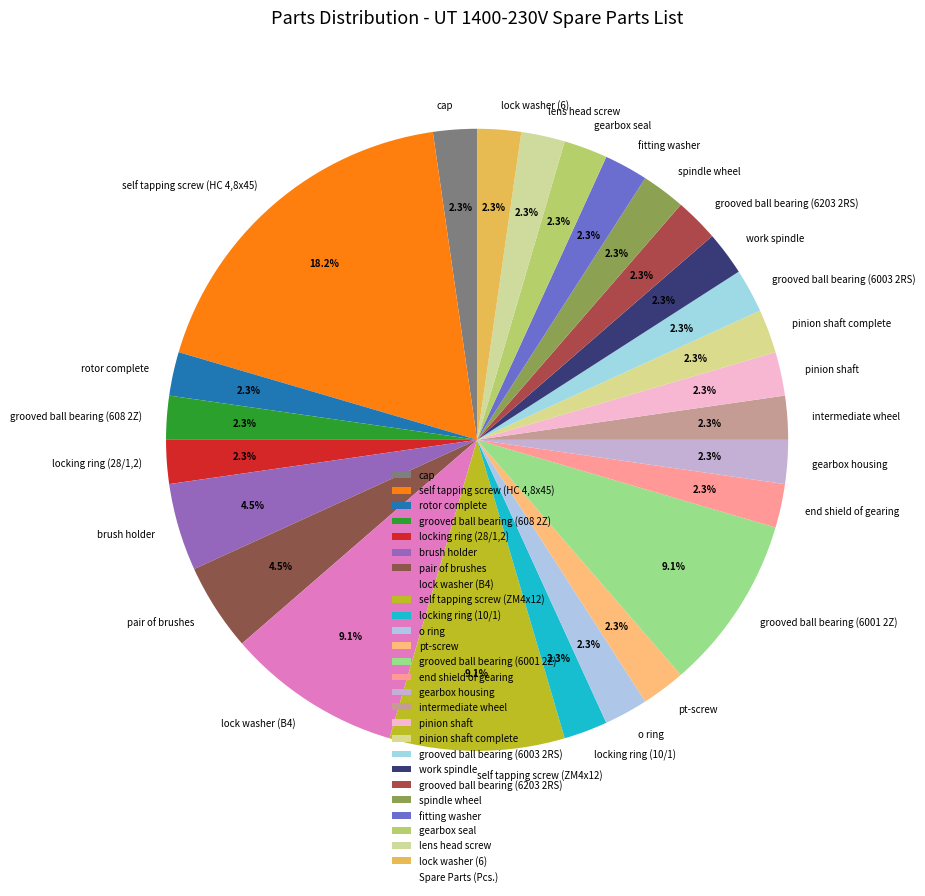

To the nearest percent, what is the difference between the spindle wheel and pair of brushes slice percentages?

2%